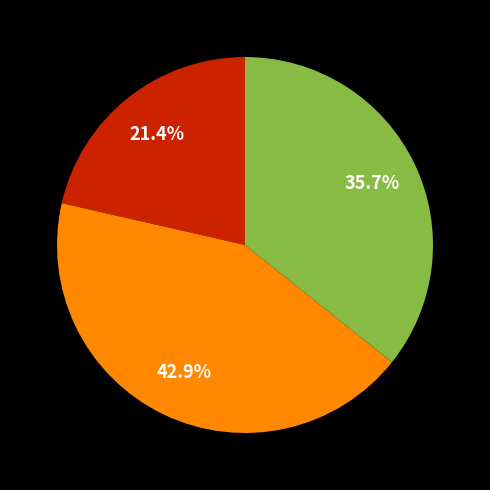

Is there a majority slice in this chart?

No